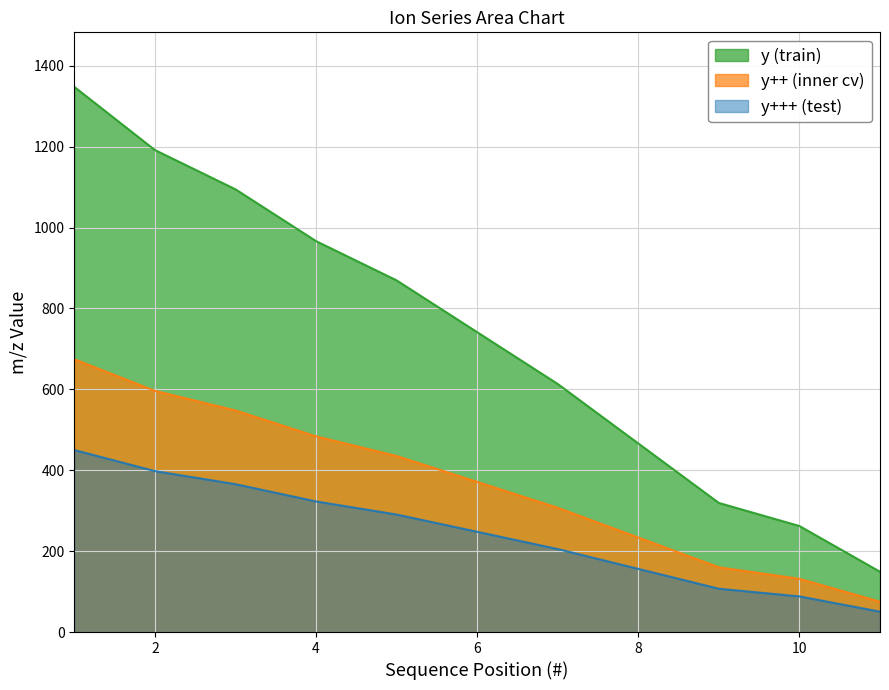

True or false: y (train) and y+++ (test) cross at least once.

False